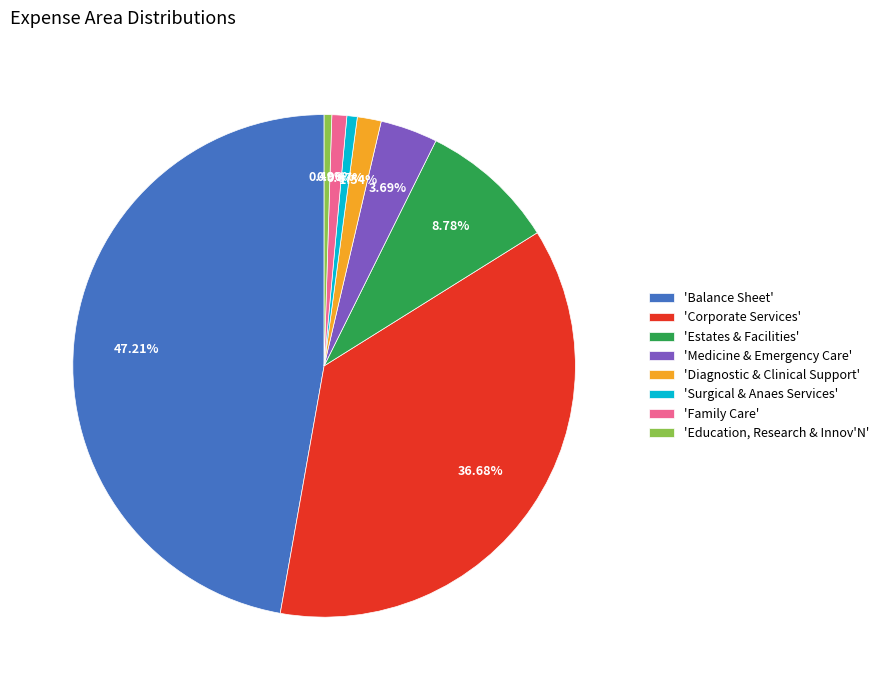

Does any single category account for the majority?

No